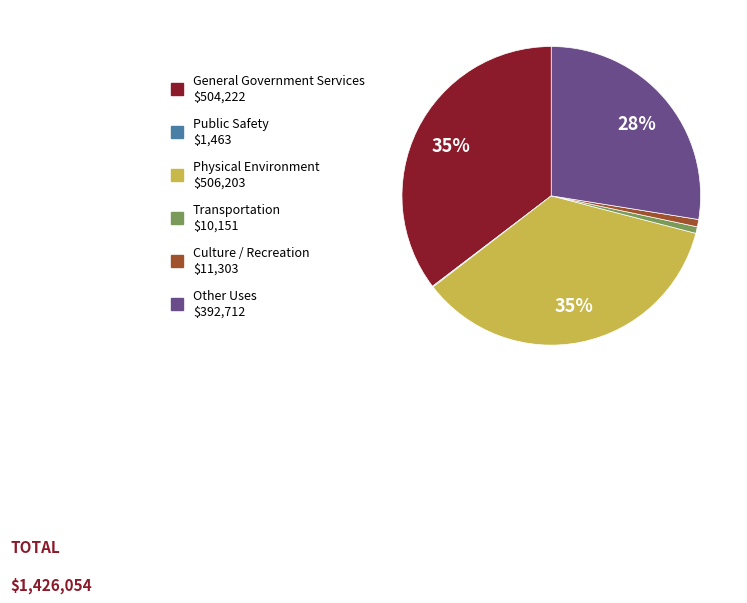

To the nearest percent, what portion does Transportation $10,151 represent?

1%